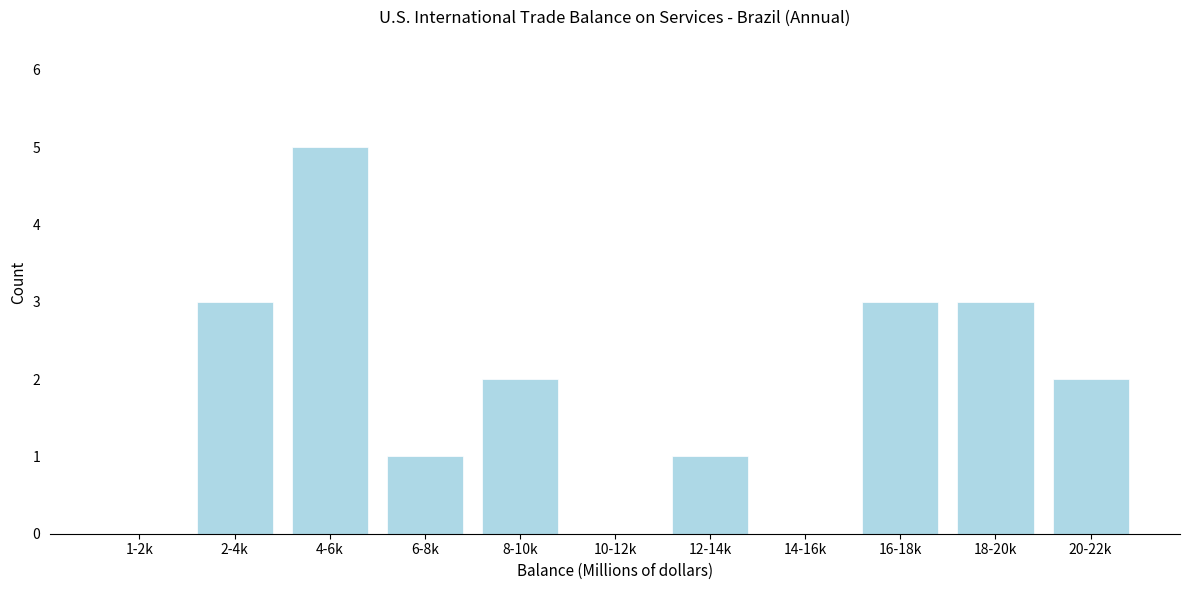

Reading left to right, list all the values displayed in this chart.

1-2k=0	2-4k=3	4-6k=5	6-8k=1	8-10k=2	10-12k=0	12-14k=1	14-16k=0	16-18k=3	18-20k=3	20-22k=2